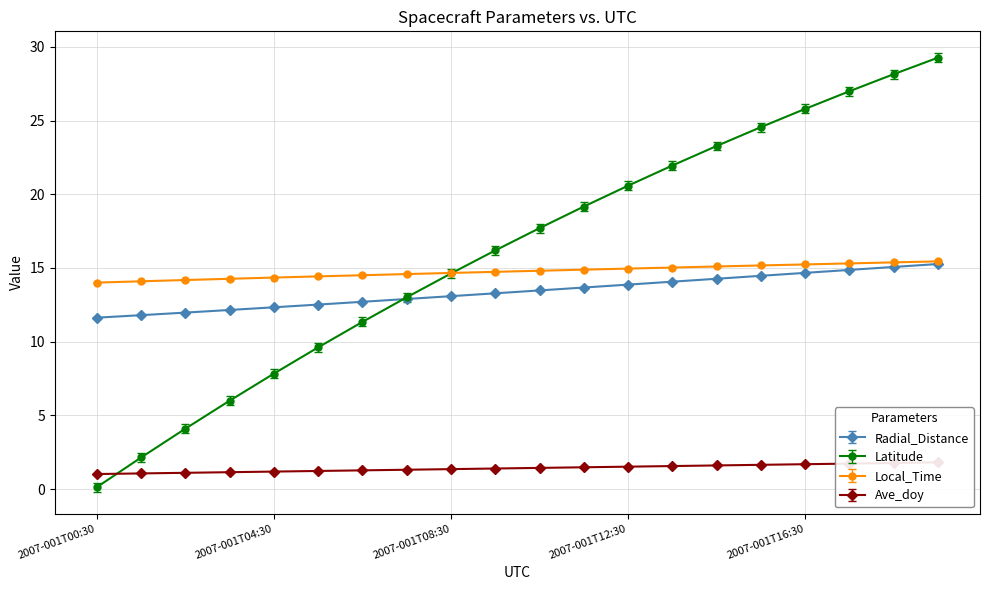

True or false: Radial_Distance has more than 0 interior local peaks.

False